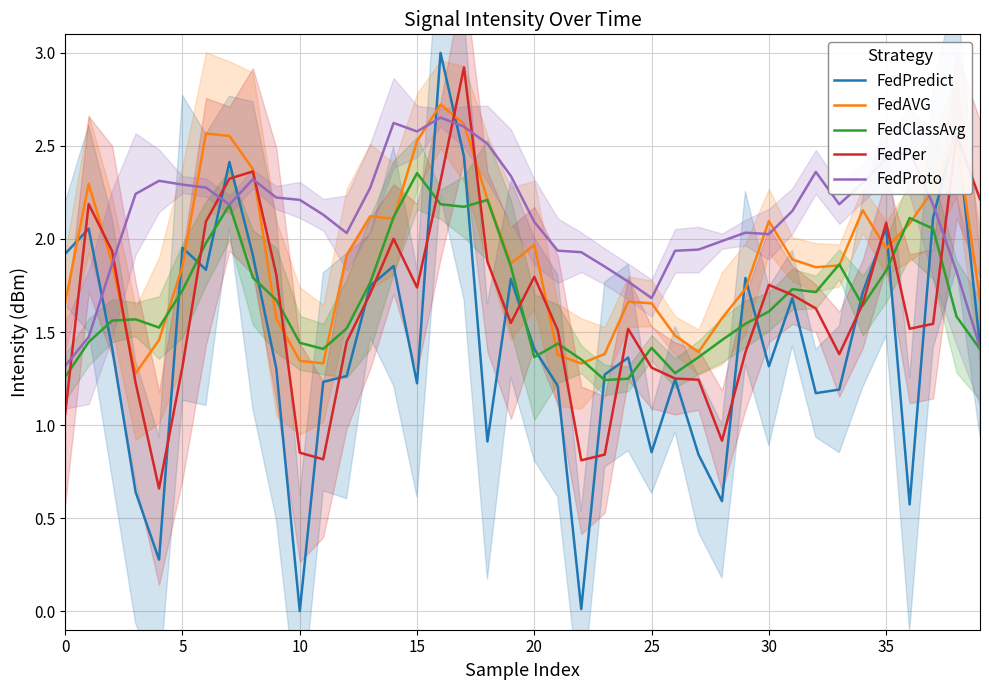

Is it true that FedPer equals 1.3 at 5?

True